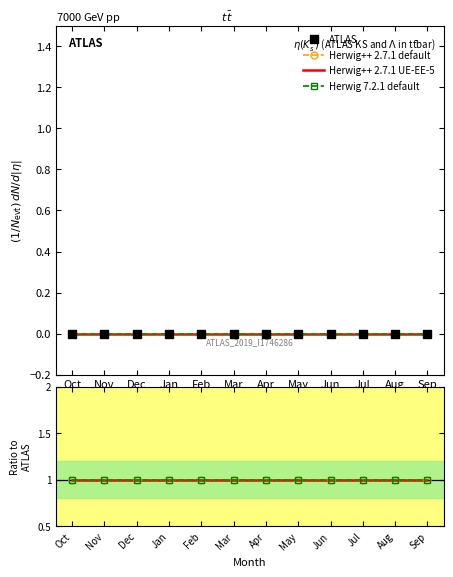

The Herwig++ 2.7.1 UE-EE-5 series shows 0 at Feb. True or false?

False